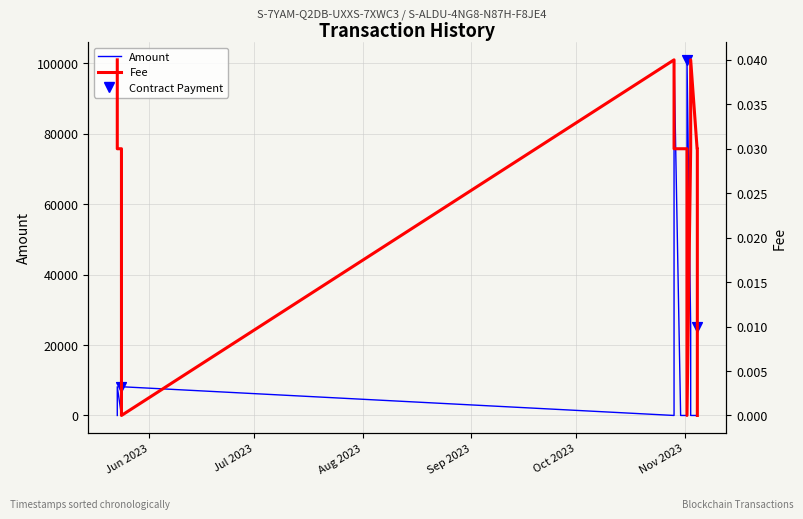

At which category is the sum across all series the highest?

Nov 2023